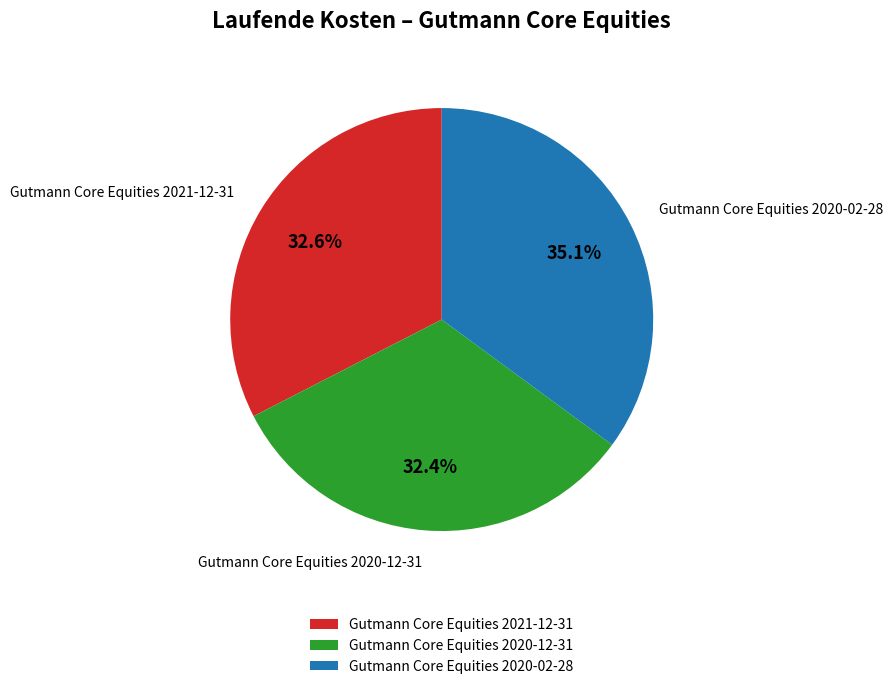

What is the largest slice in the pie chart?

Gutmann Core Equities 2020-02-28